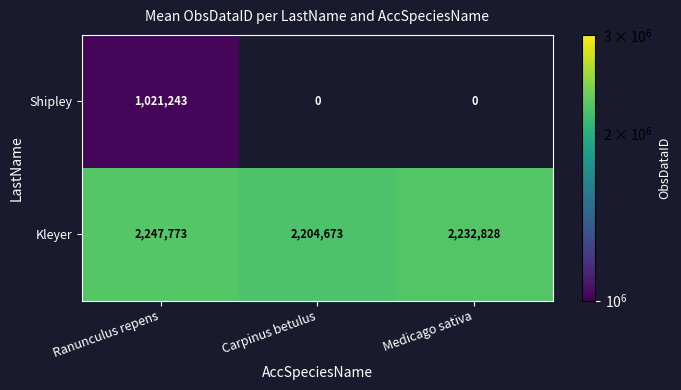

What is the sum of the Kleyer values at Carpinus betulus and Medicago sativa?

4437501